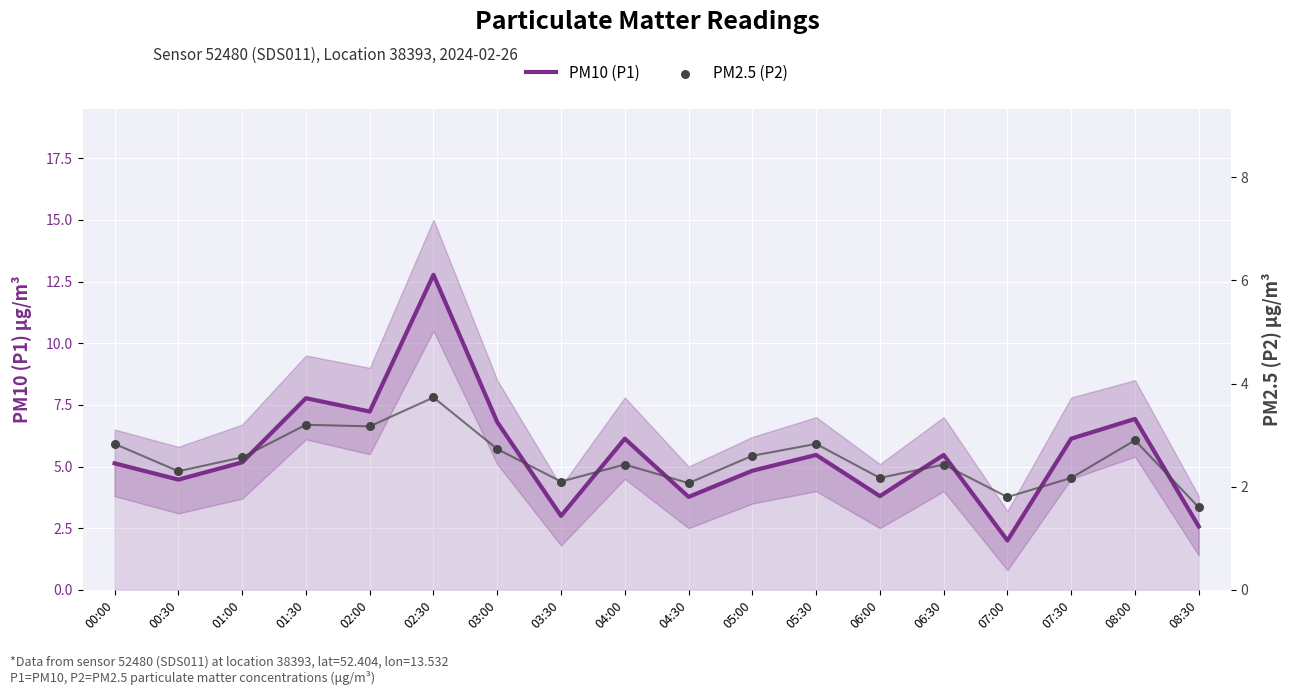

Which series has the largest total across all categories?

PM10 (P1)